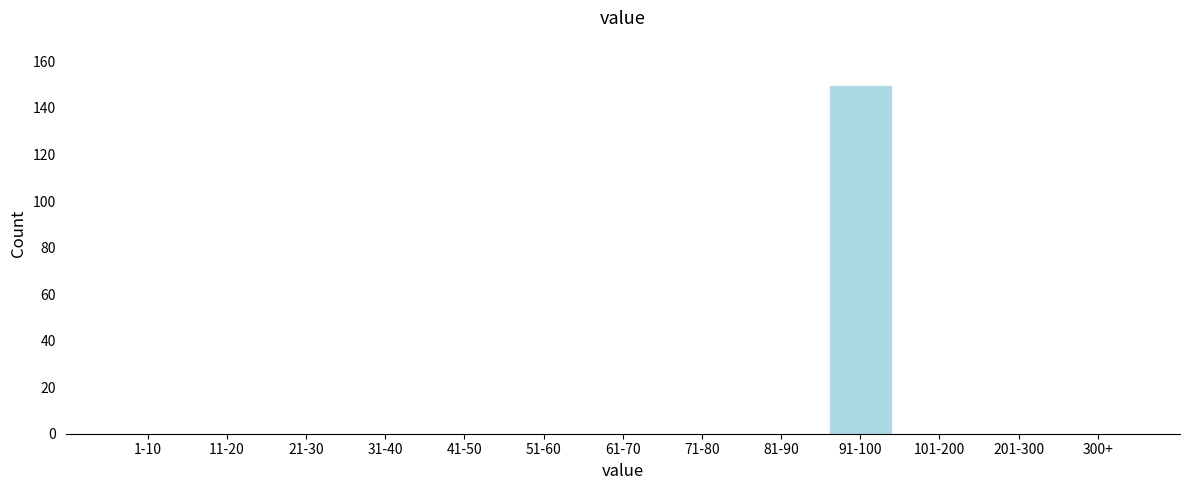

Reading left to right, what are all the values shown in this chart?

1-10=0	11-20=0	21-30=0	31-40=0	41-50=0	51-60=0	61-70=0	71-80=0	81-90=0	91-100=150	101-200=0	201-300=0	300+=0